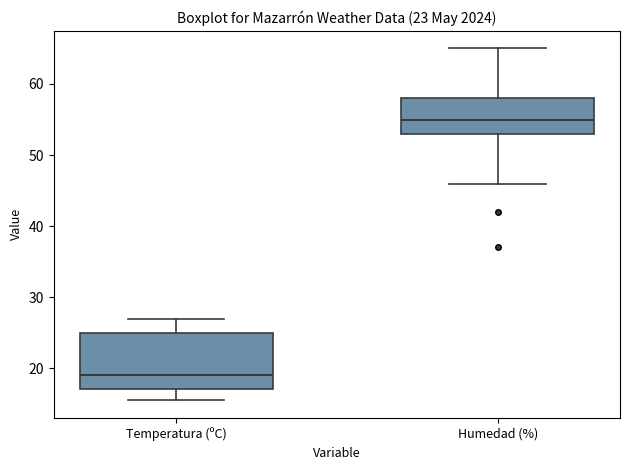

Which box is the tallest, from its lower edge to its upper edge?

Temperatura (ºC)